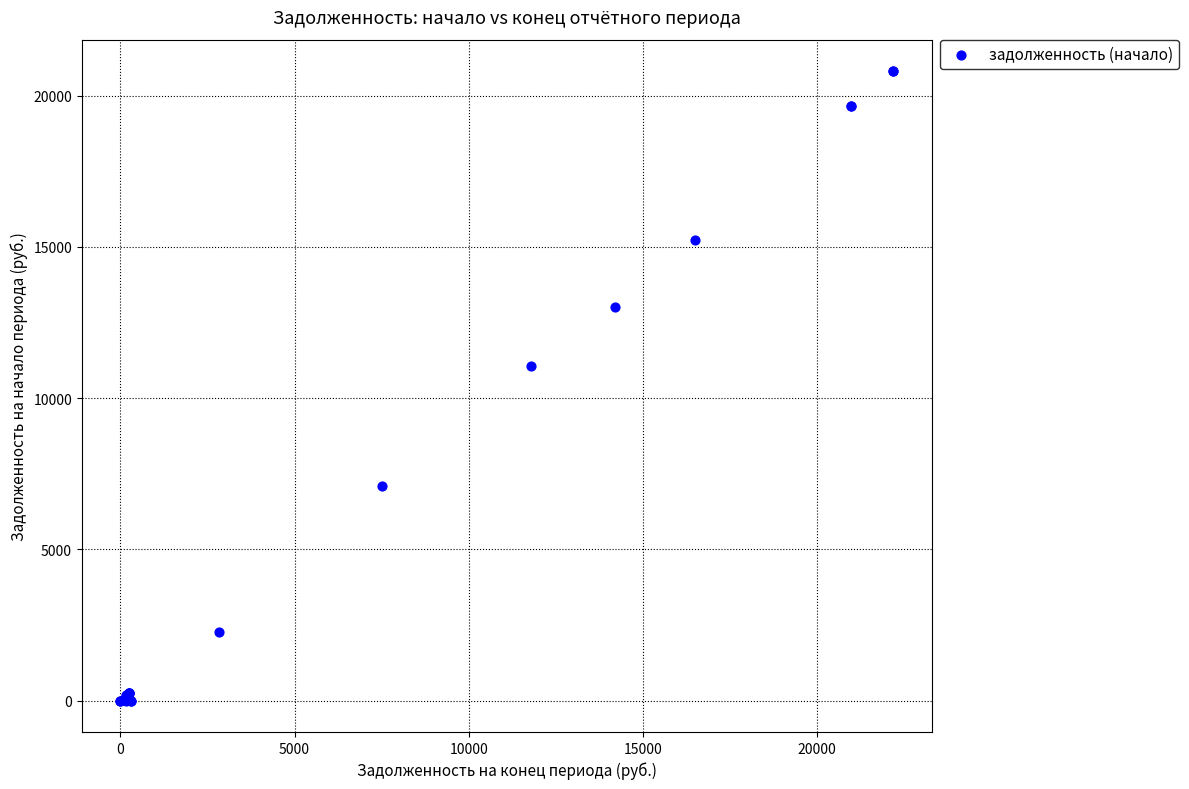

What Y value in the scatter plot is closest to 10407?

11065.0